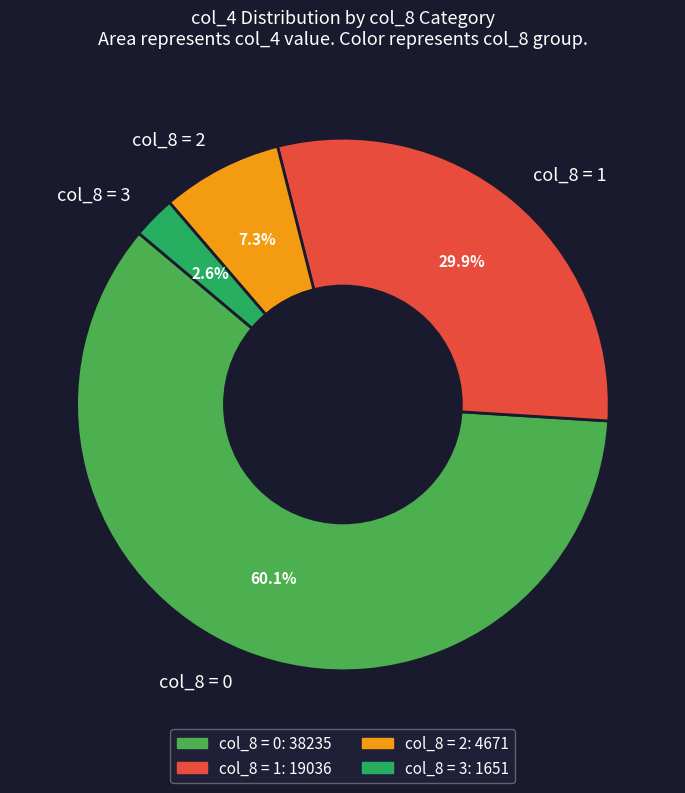

Which category has the biggest portion of the pie?

col_8 = 0